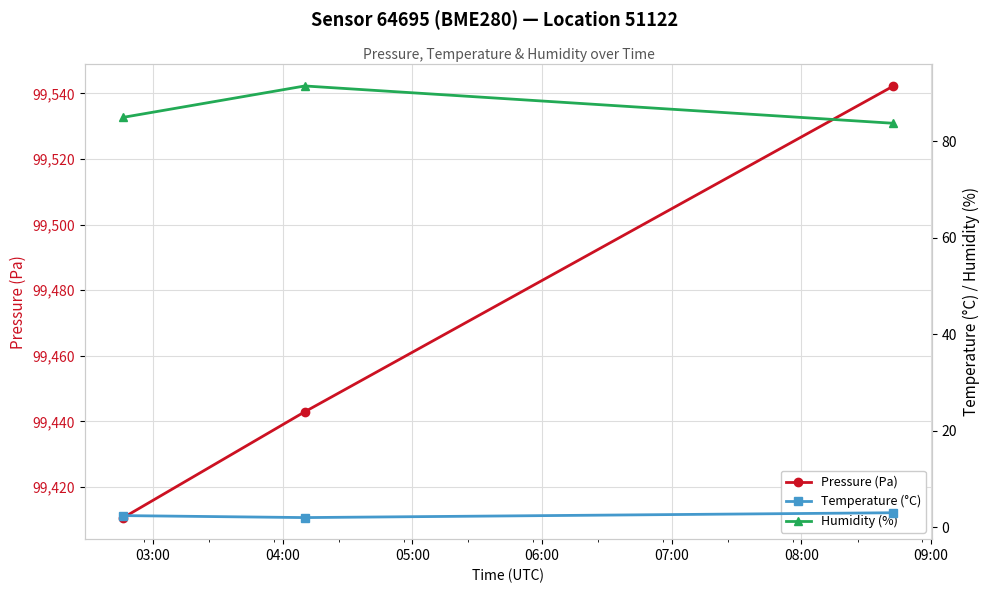

What is the value of the Pressure (Pa) point at the 3rd from the left?

99542.3